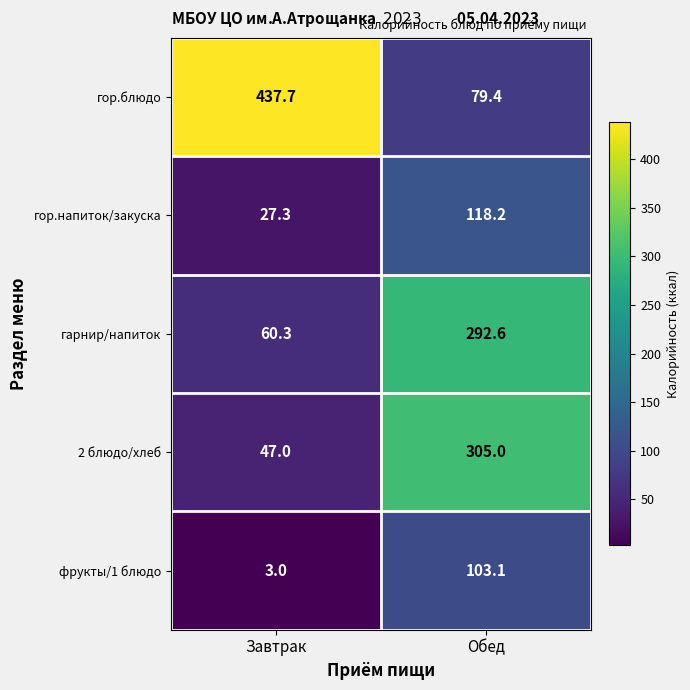

The value of гор.блюдо at Завтрак is 437.7. True or false?

True